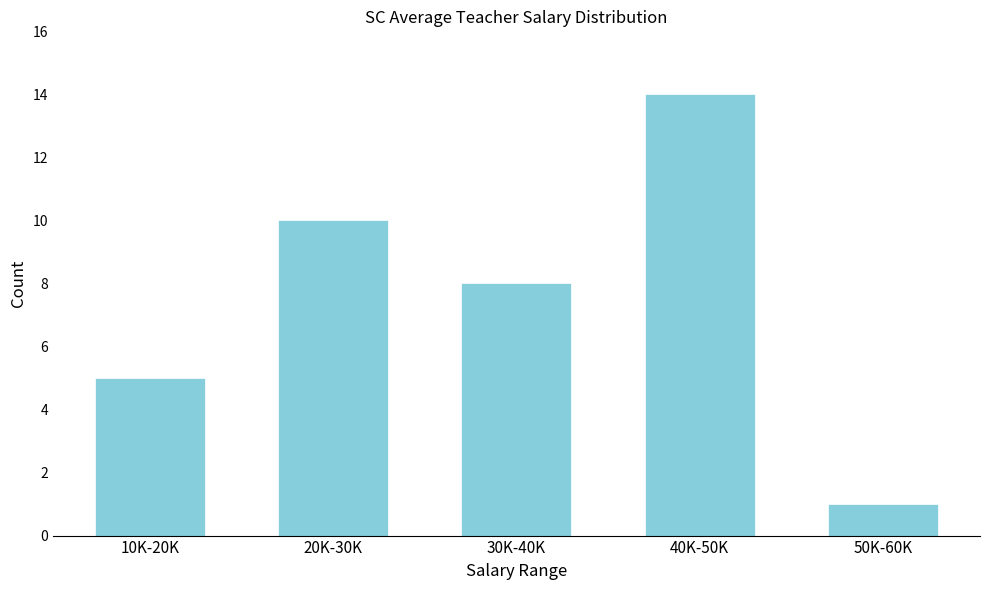

Reading right to left, extract all data points from this chart.

50K-60K=1	40K-50K=14	30K-40K=8	20K-30K=10	10K-20K=5